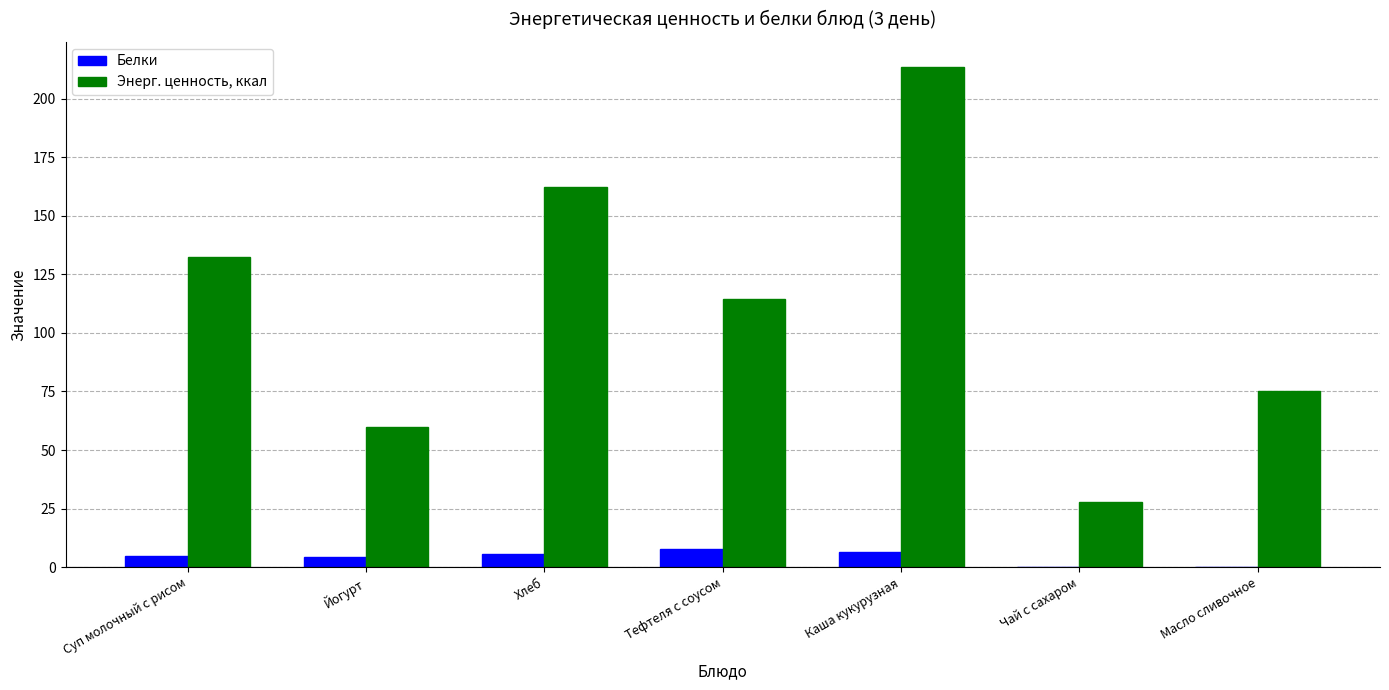

What value does the Энерг. ценность, ккал series have at Каша кукурузная?

213.6